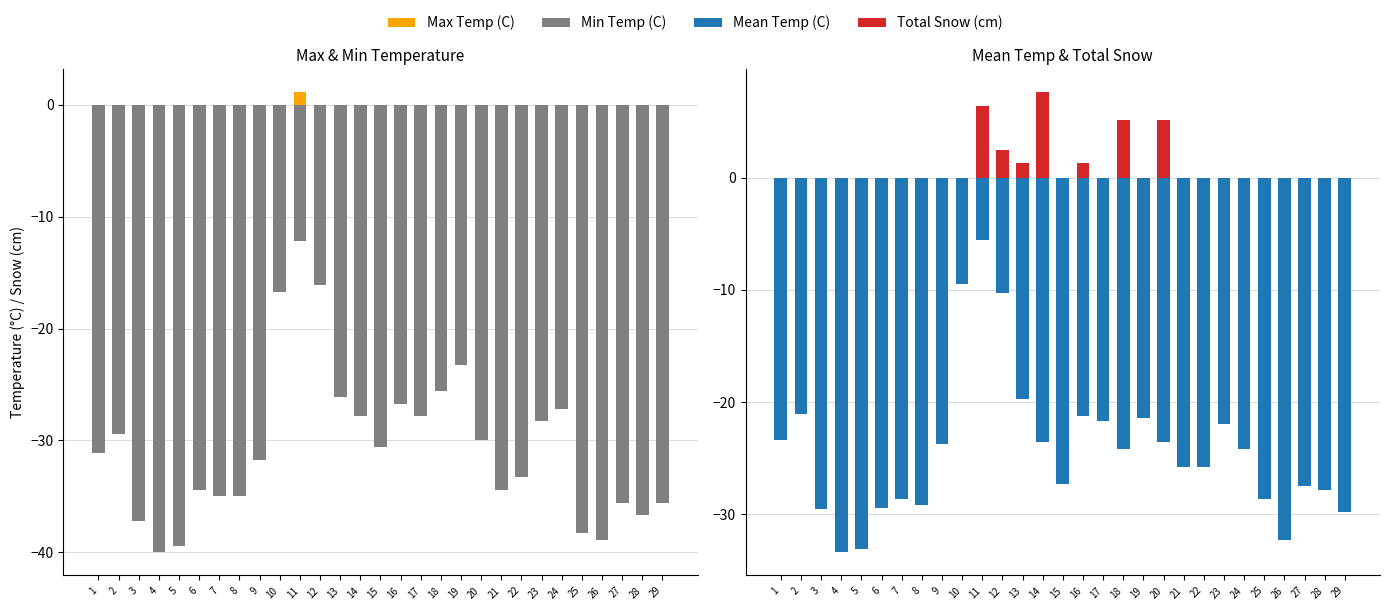

The value of Total Snow (cm) at 16 is 1.3. True or false?

True